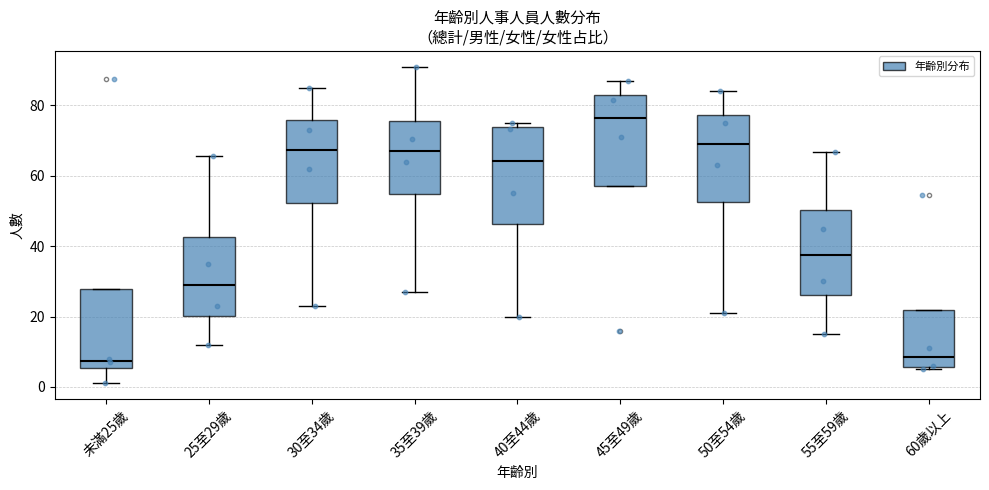

Where does the median line of the box for 未滿25歲 sit on the y-axis? The values are not printed on the chart, so give them approximately, as read against the axis.

8